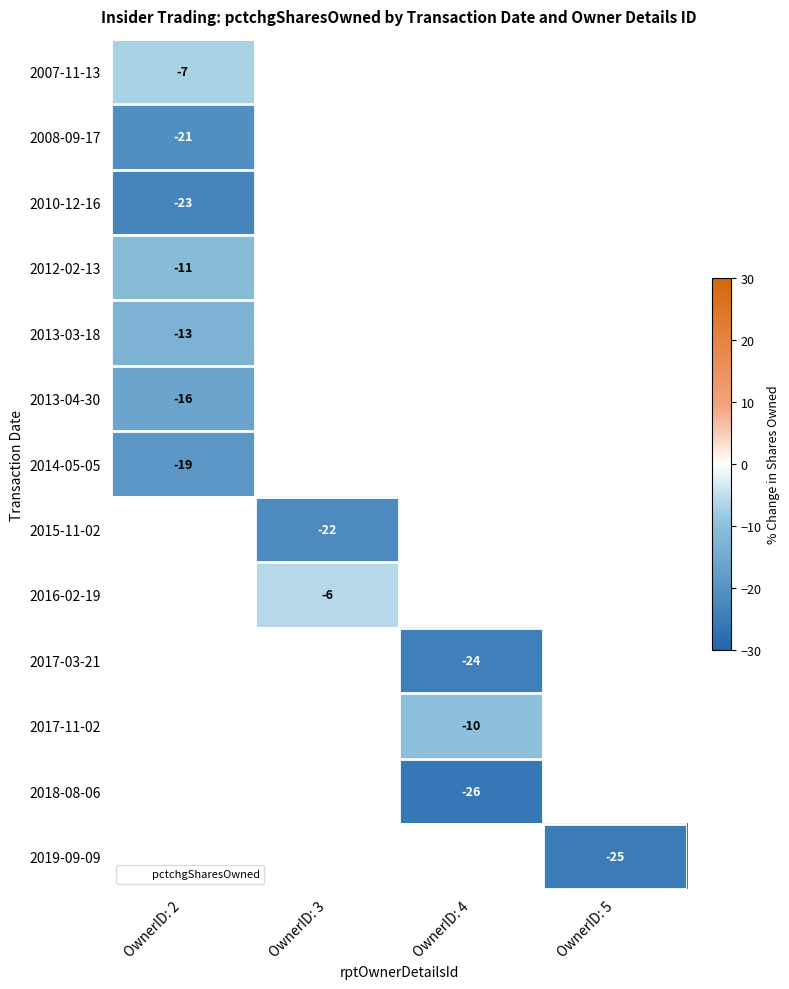

Which has a higher value, OwnerID: 2 or OwnerID: 4?

OwnerID: 4